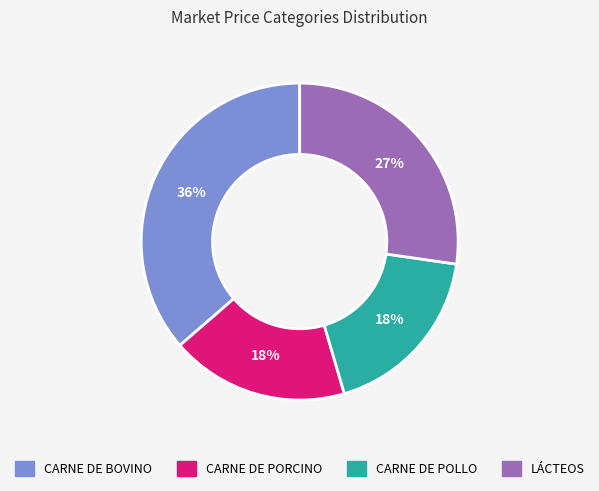

Do CARNE DE POLLO and LÁCTEOS together represent more than half of the pie?

No